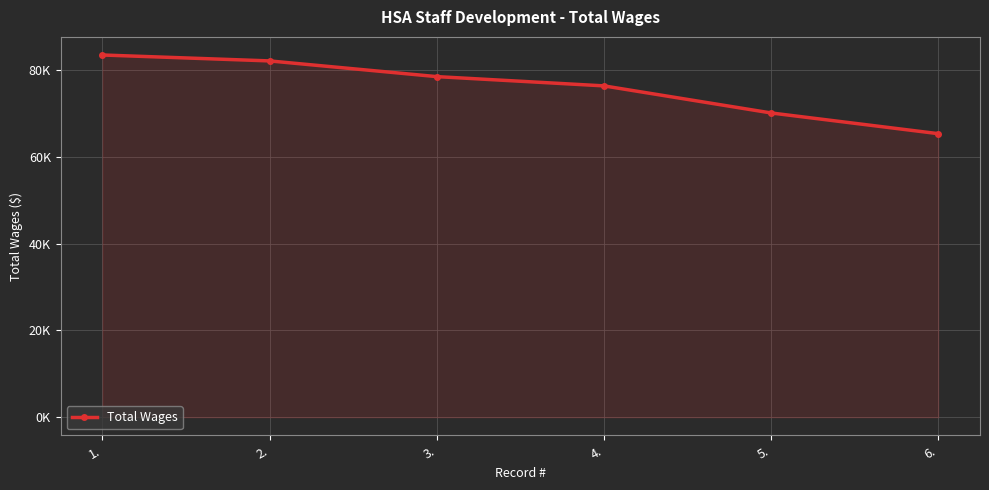

True or false: the data shows 25492 at 5..

False